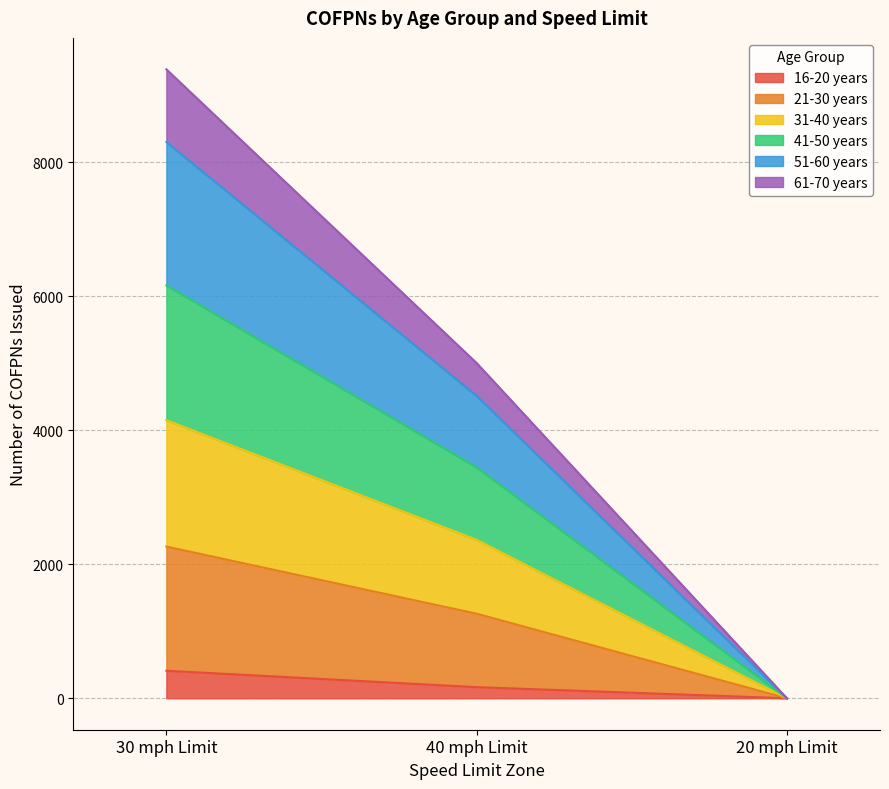

At which category is the sum across all series the highest?

30 mph Limit